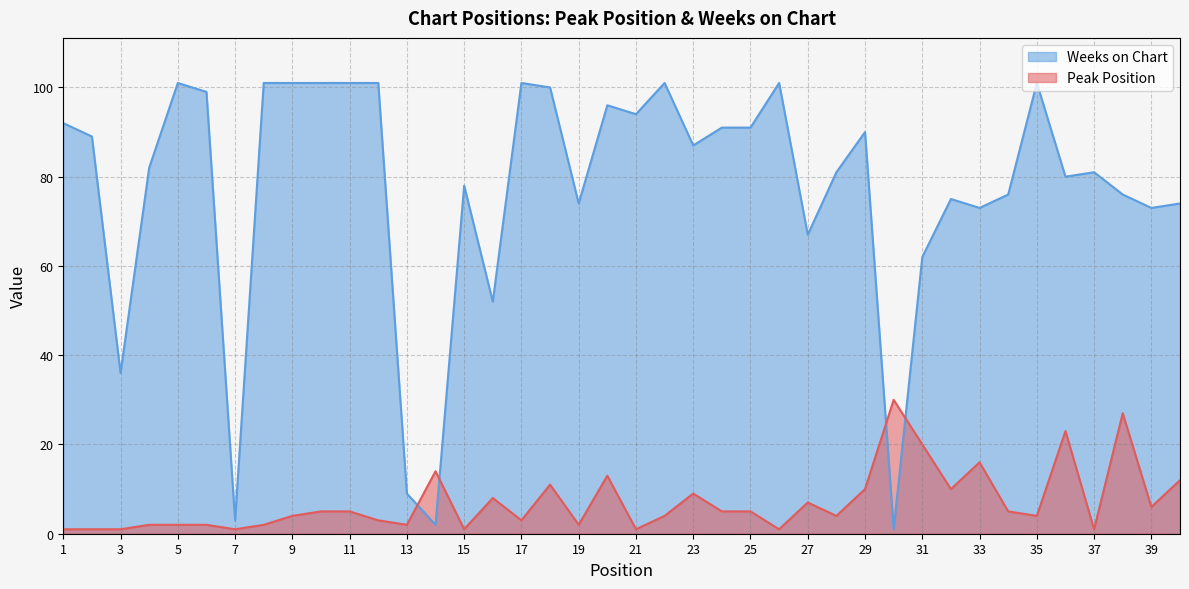

Rank the categories by Weeks on Chart value from lowest to highest.

30, 14, 7, 13, 3, 16, 31, 27, 33, 39, 19, 40, 32, 34, 38, 15, 36, 28, 37, 4, 23, 2, 29, 24, 25, 1, 21, 20, 6, 18, 5, 8, 9, 10, 11, 12, 17, 22, 26, 35